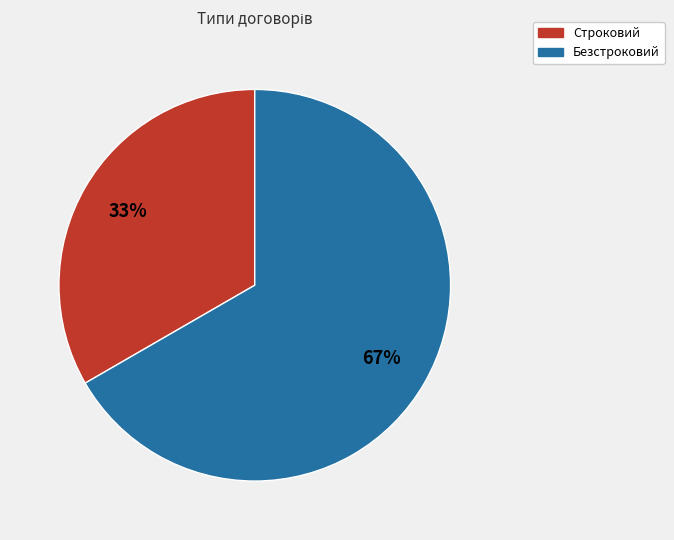

How many segments does this pie chart have?

2